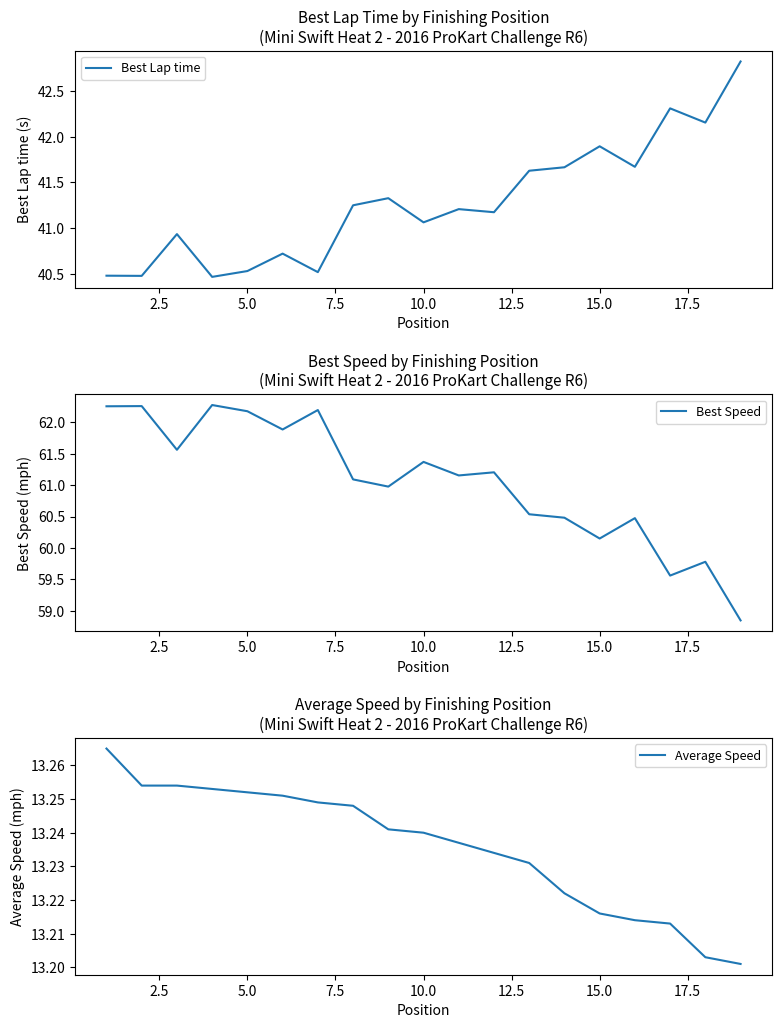

True or false: Best Lap time and Average Speed intersect in this chart.

False